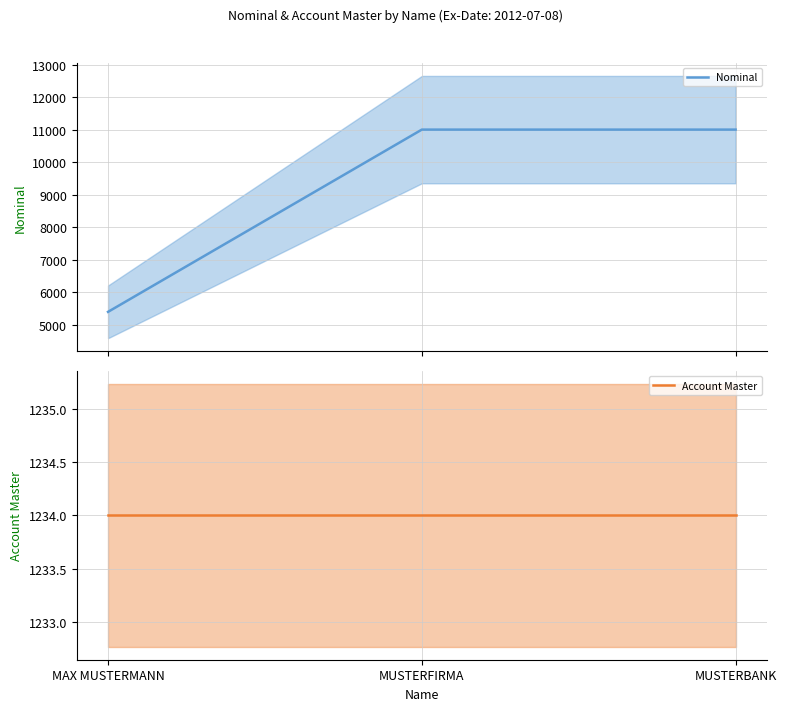

Reading left to right, what are all the values shown in this chart?

Nominal: 5400	11000	11000
Account Master: 1234	1234	1234